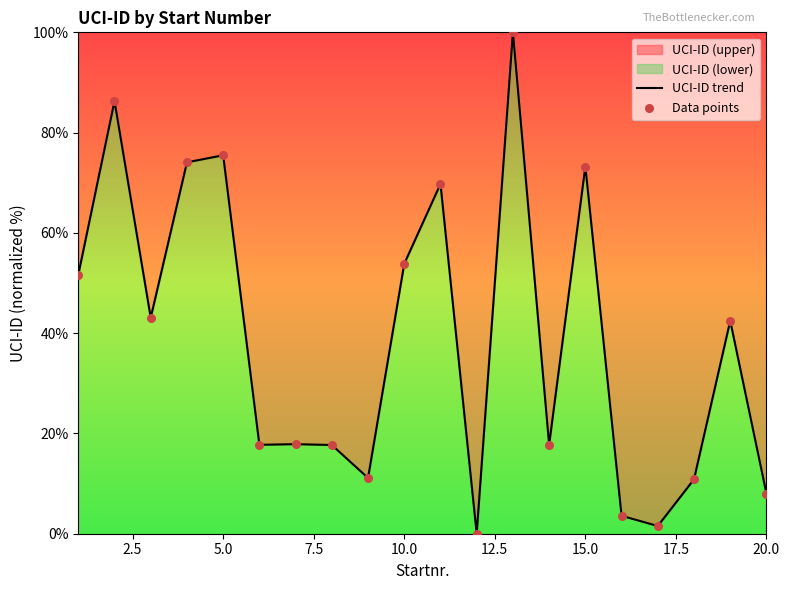

What is the maximum value shown in the chart?

100.0